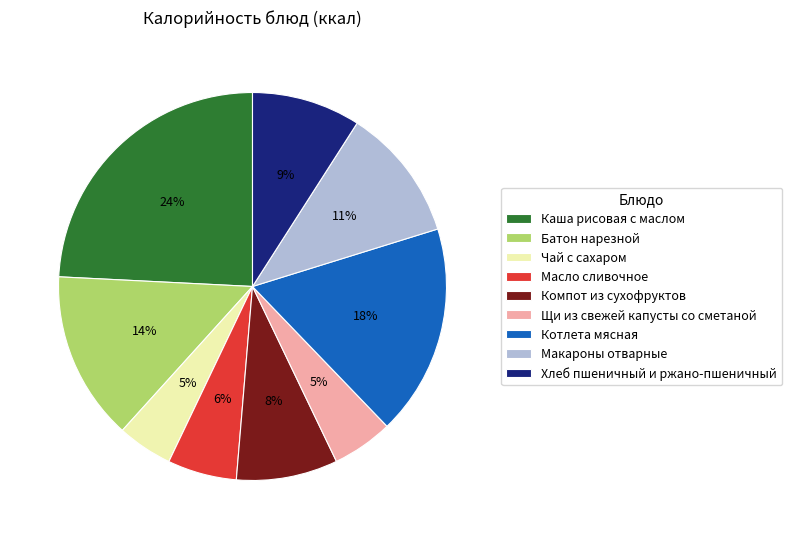

What is the largest slice in the pie chart?

Каша рисовая с маслом